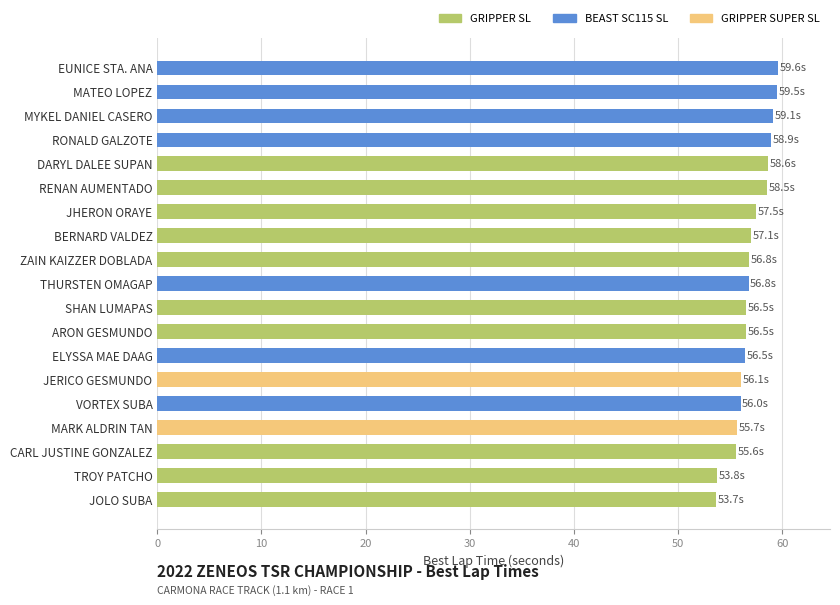

Does the chart contain stacked bars?

No